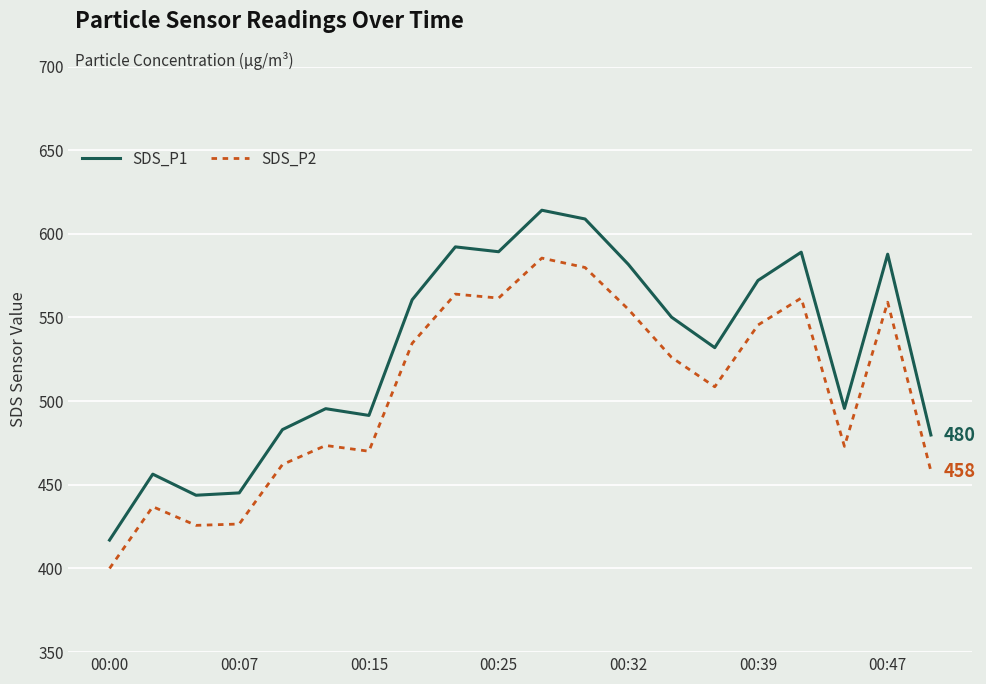

Which series has the largest range (max minus min)?

SDS_P1